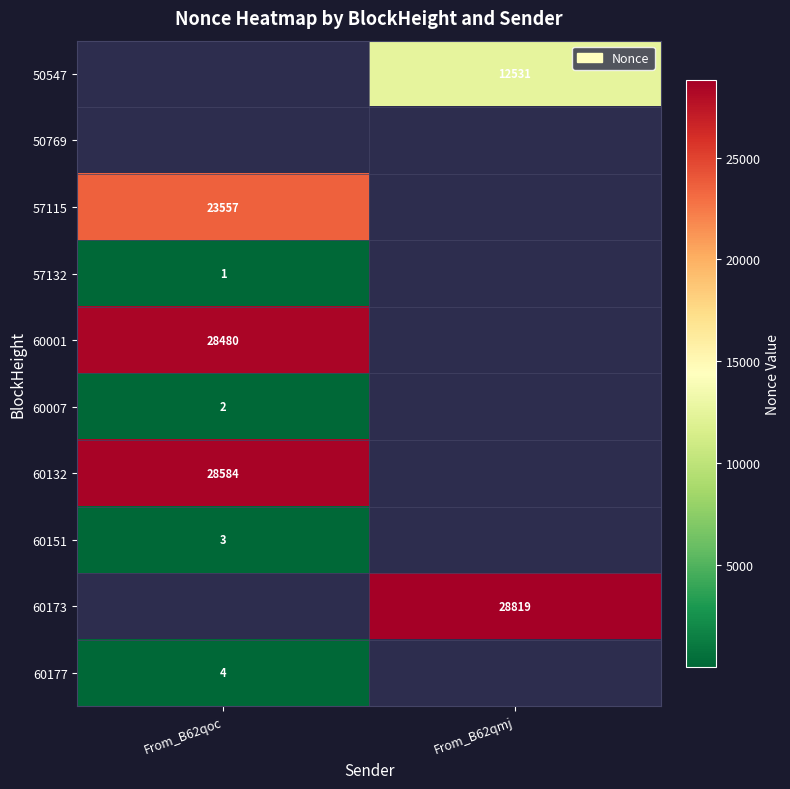

The 60132 series shows 8962 at From_B62qoc. True or false?

False